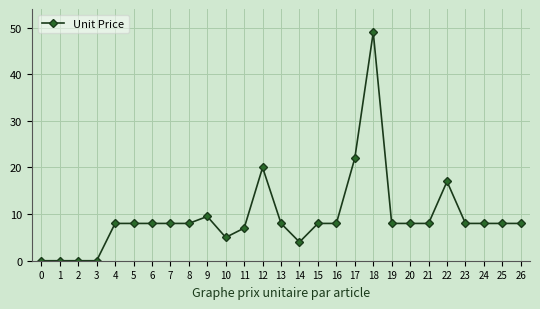

True or false: there are more than 0 points higher than both neighbors.

True